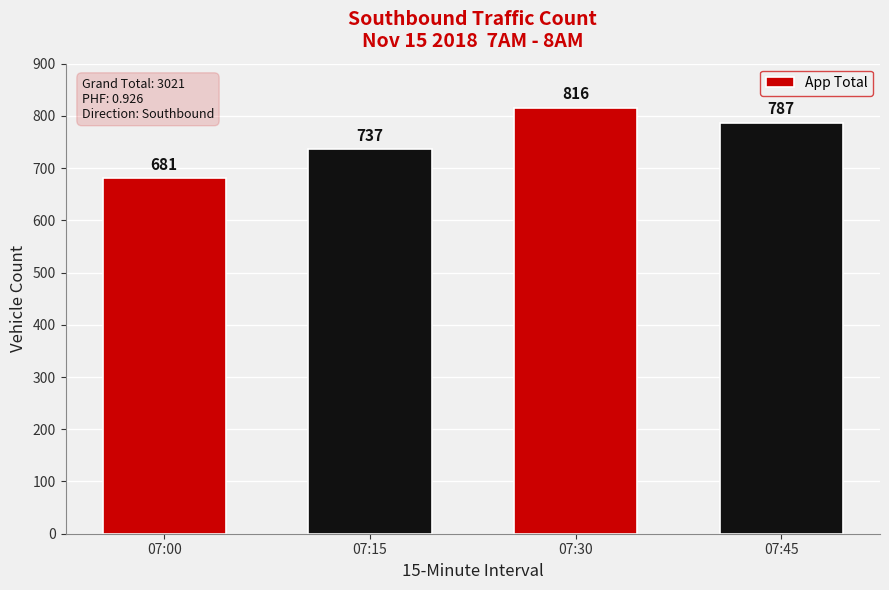

The chart shows a value of 737 at 07:15. True or false?

True